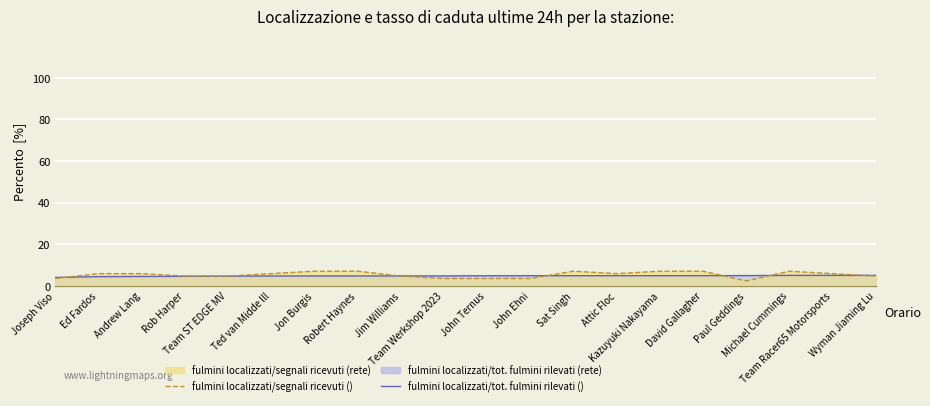

What is the difference between the highest and lowest values at Ted van Midde lll?

1.1